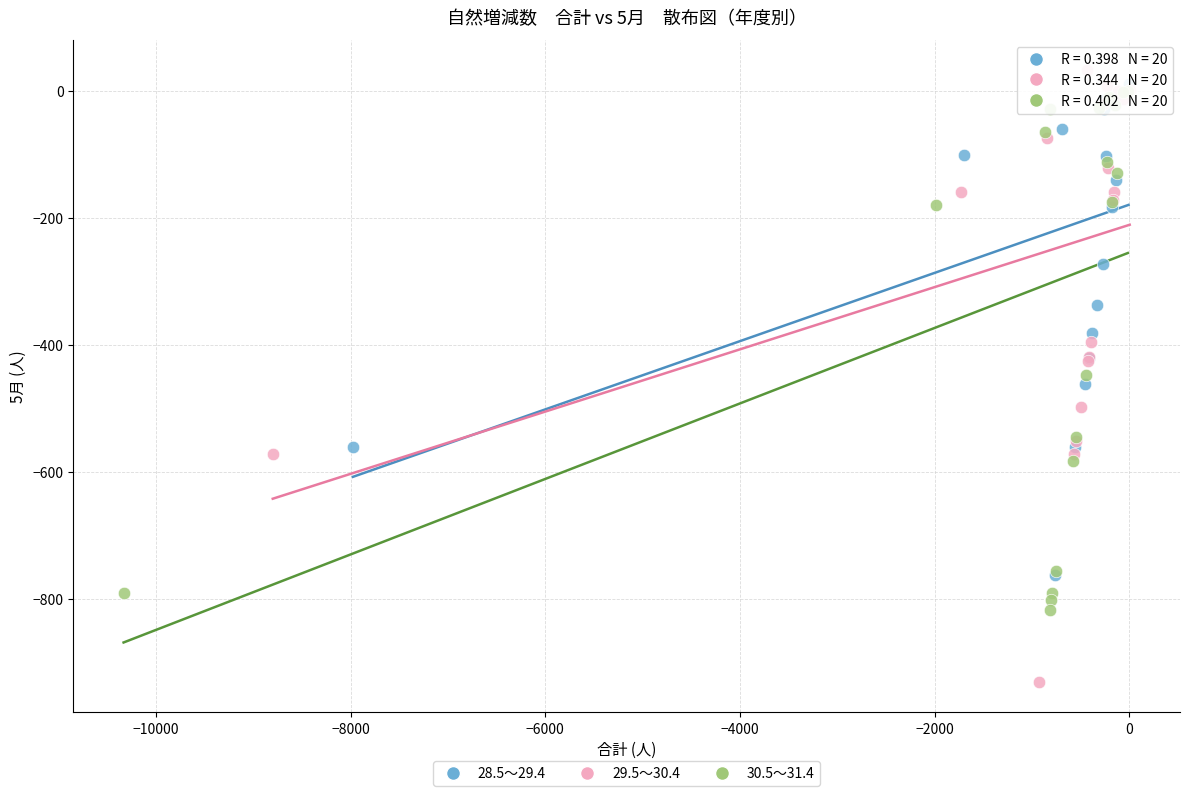

Which series contains the highest Y value?

29.5～30.4